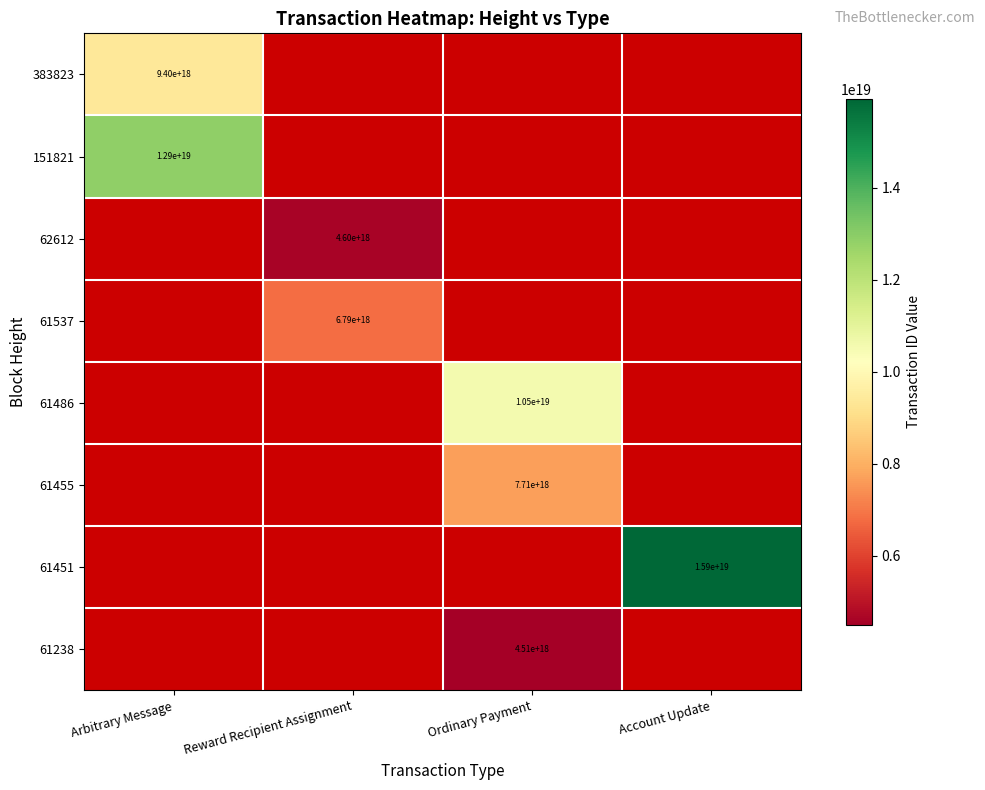

The 61455 series shows 10325225582298933248 at Ordinary Payment. True or false?

False